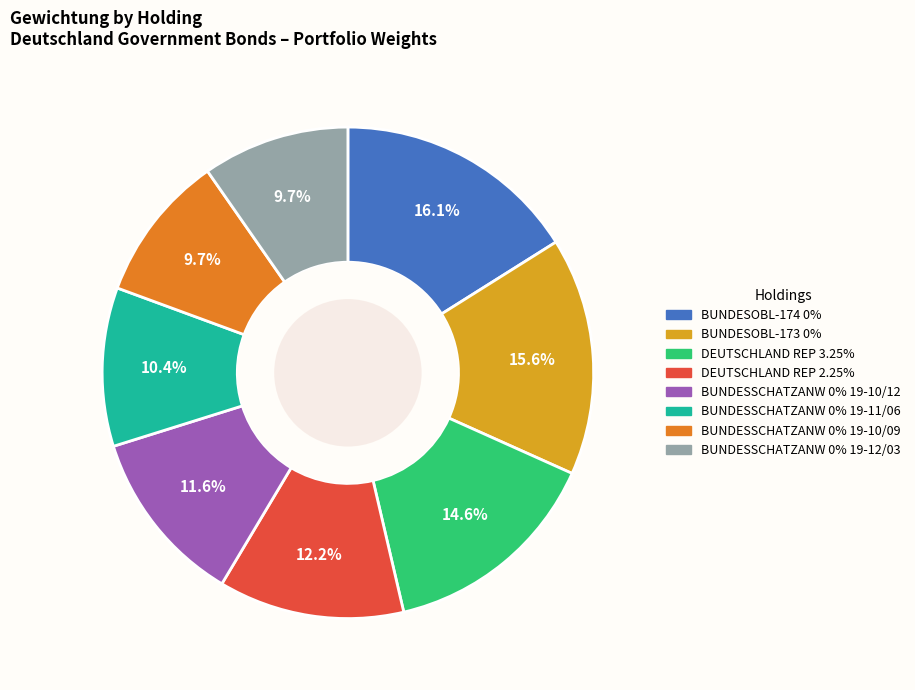

What is the total percentage of BUNDESSCHATZANW 0% 19-12/03 and DEUTSCHLAND REP 3.25%?

24.3%